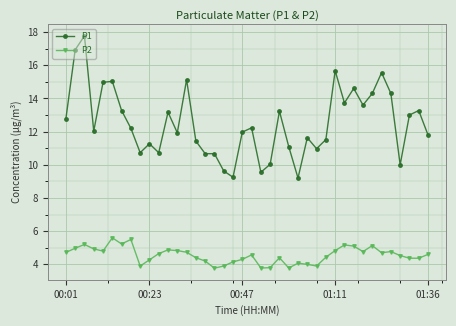

Which series has the largest total across all categories?

P1